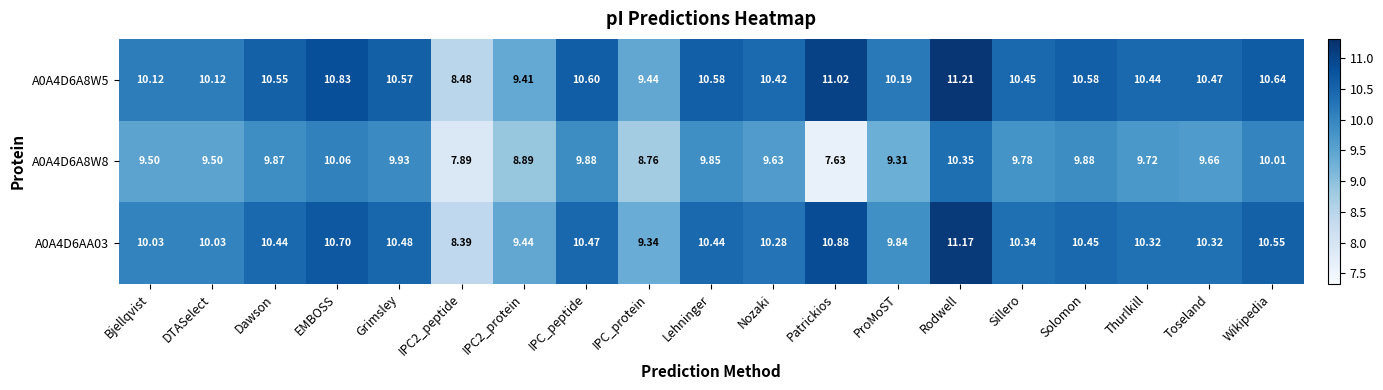

Count the number of categories in the chart.

19